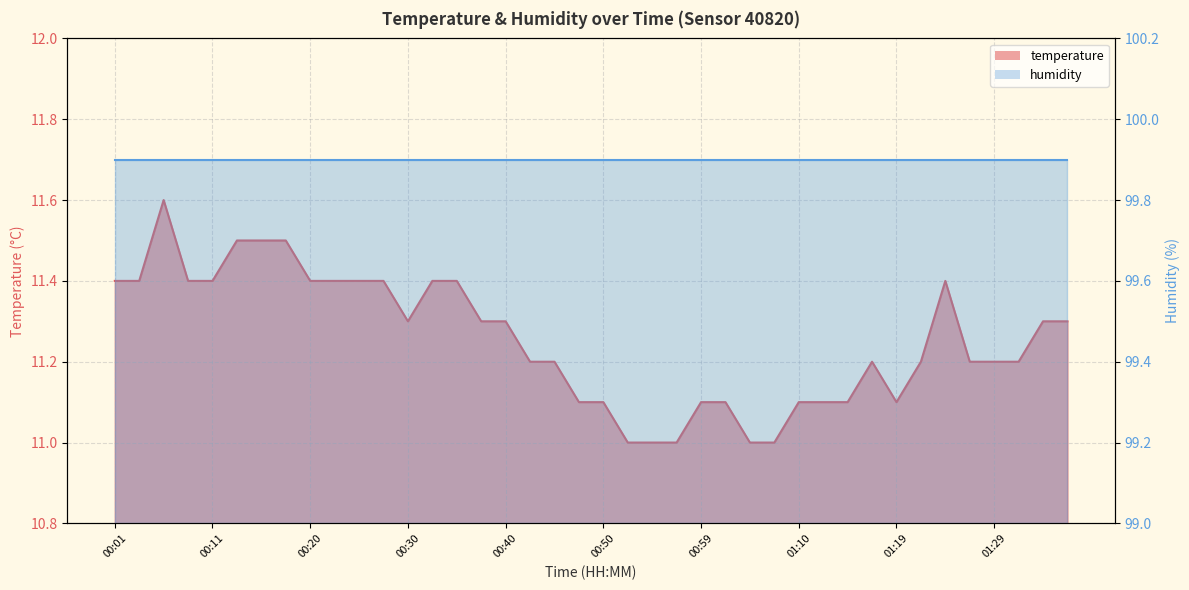

What is the change in value from 00:35 to 01:34?

-0.1